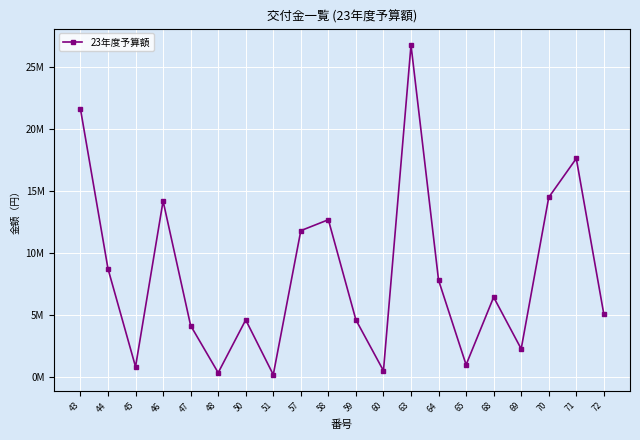

List the labels in order of value, largest first.

63, 43, 71, 70, 46, 58, 57, 44, 64, 68, 72, 50, 59, 47, 69, 65, 45, 60, 48, 51